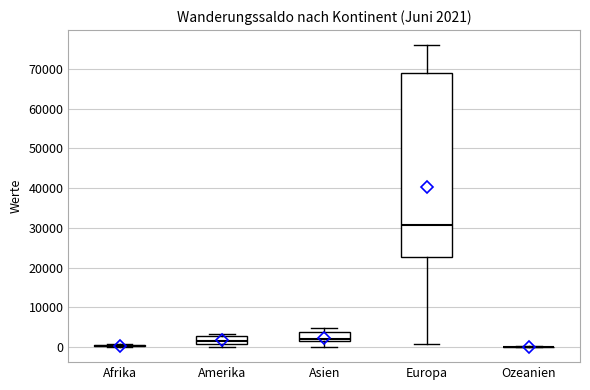

Comparing the boxes themselves (not the whiskers), which one is the tallest?

Europa